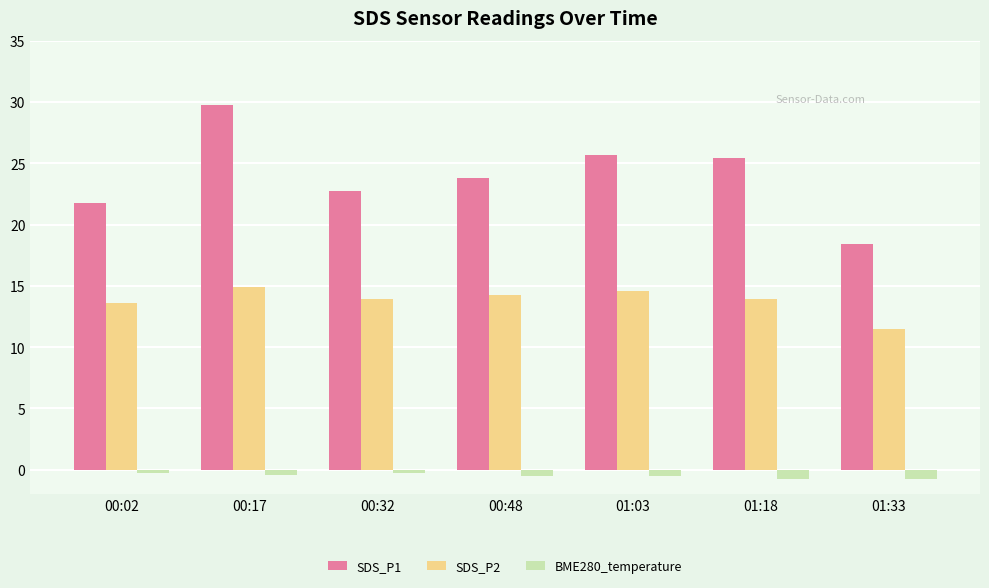

Is the value of SDS_P2 at 00:17 greater than the value of BME280_temperature at 00:02?

Yes